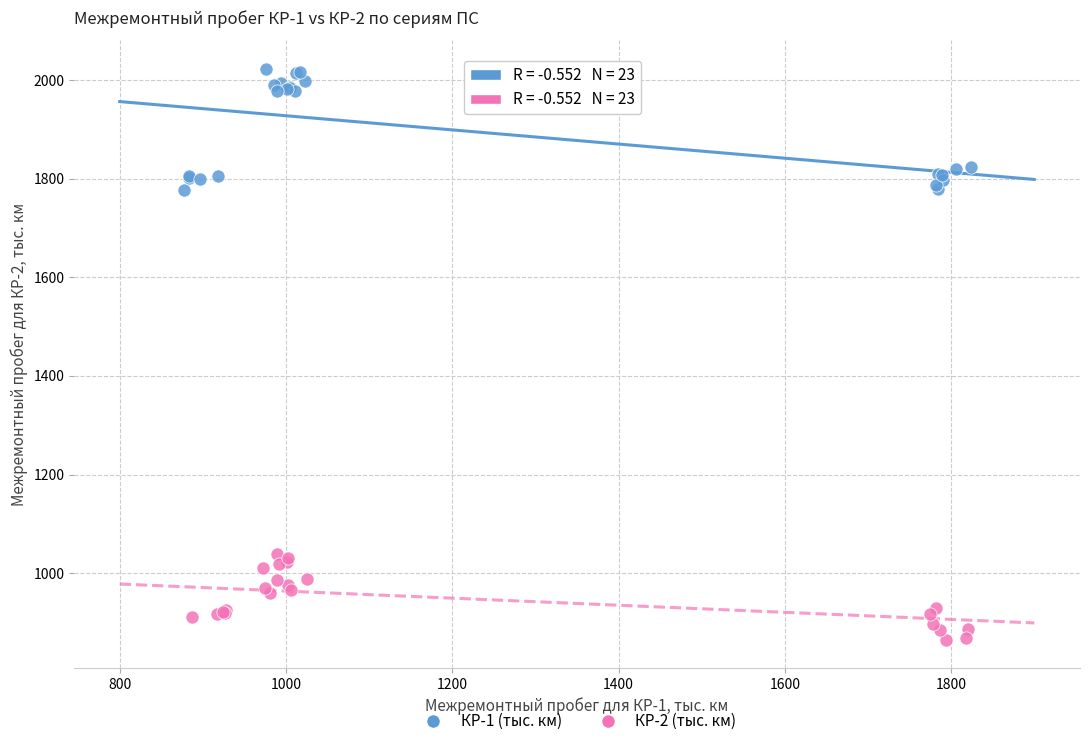

Which series has the widest spread of Y values?

КР-1 (тыс. км)